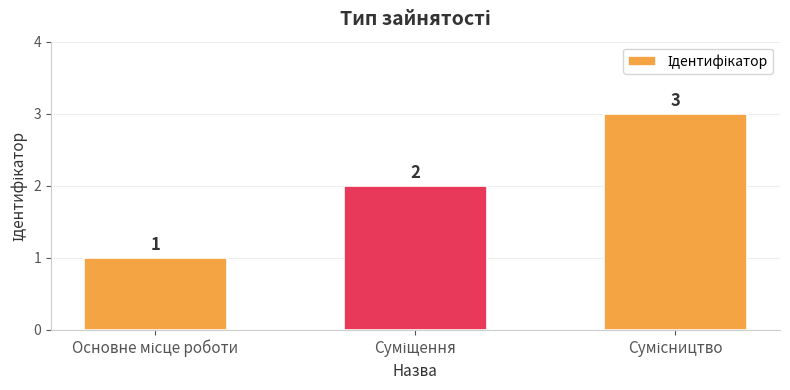

What is the sum of all values?

6